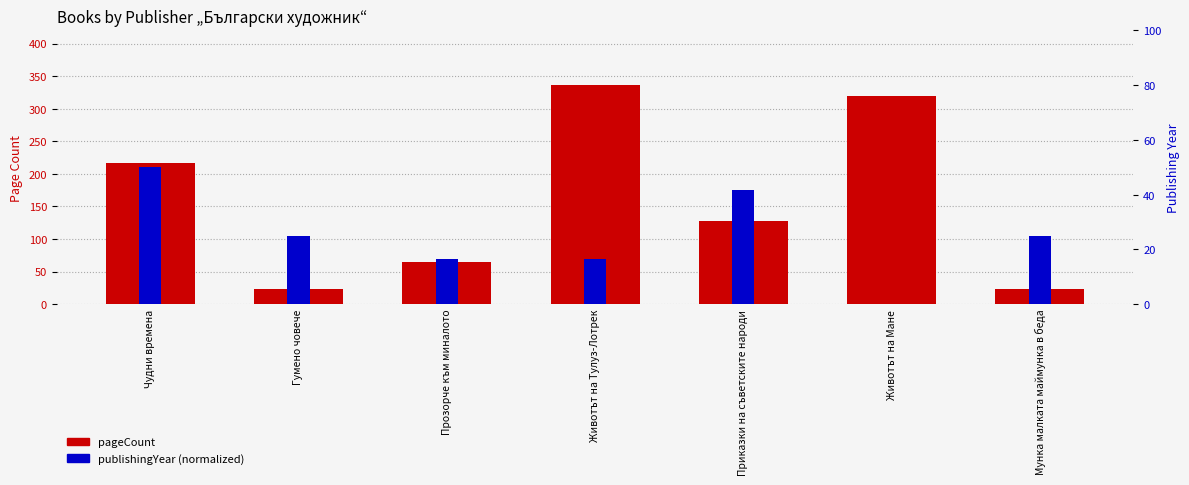

Between Гумено човече and Прозорче към миналото, which is larger?

Прозорче към миналото